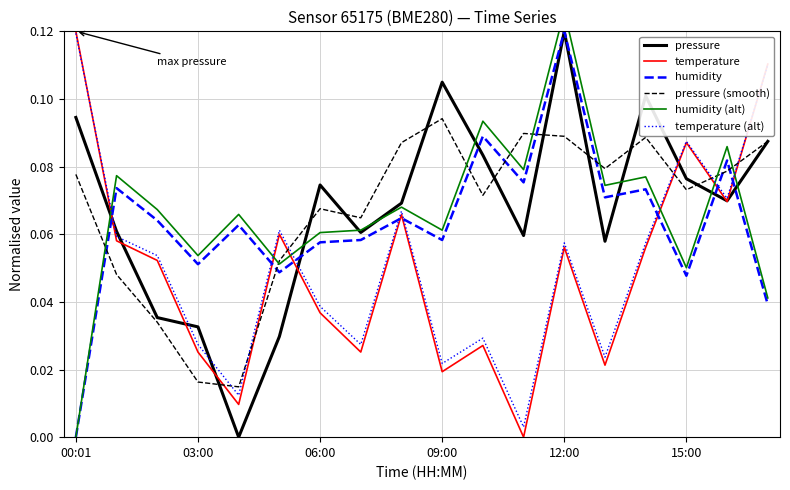

Does the chart have visible grid lines?

Yes